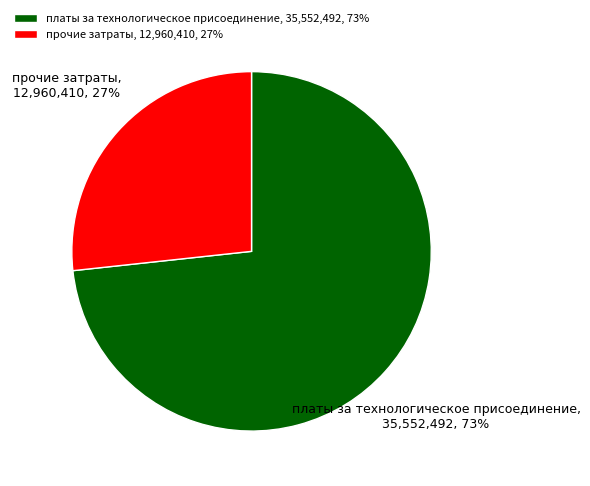

Count the number of slices in the pie.

2